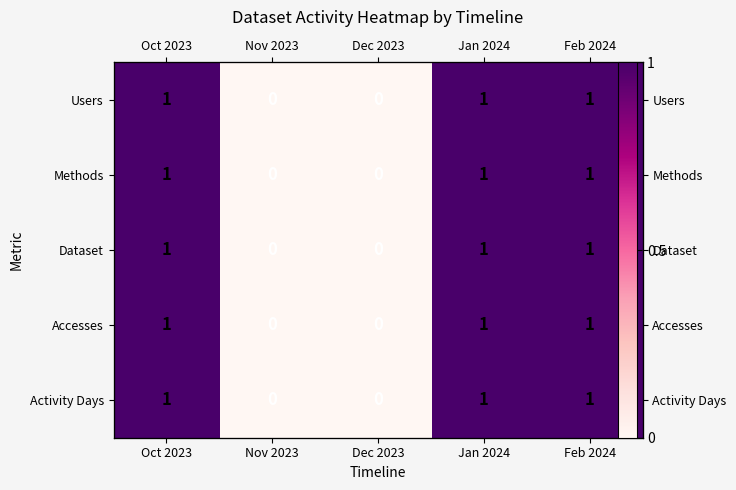

What is the approximate value of Dataset at Feb 2024?

1